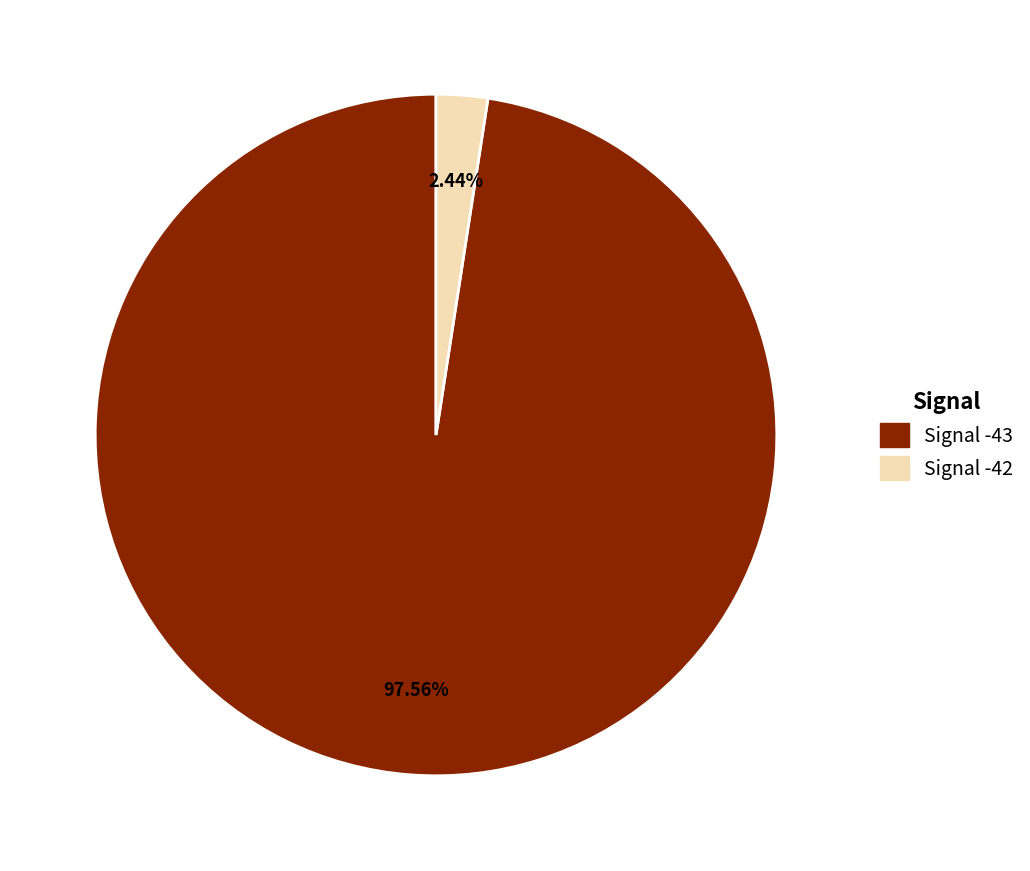

Count the number of slices in the pie.

2